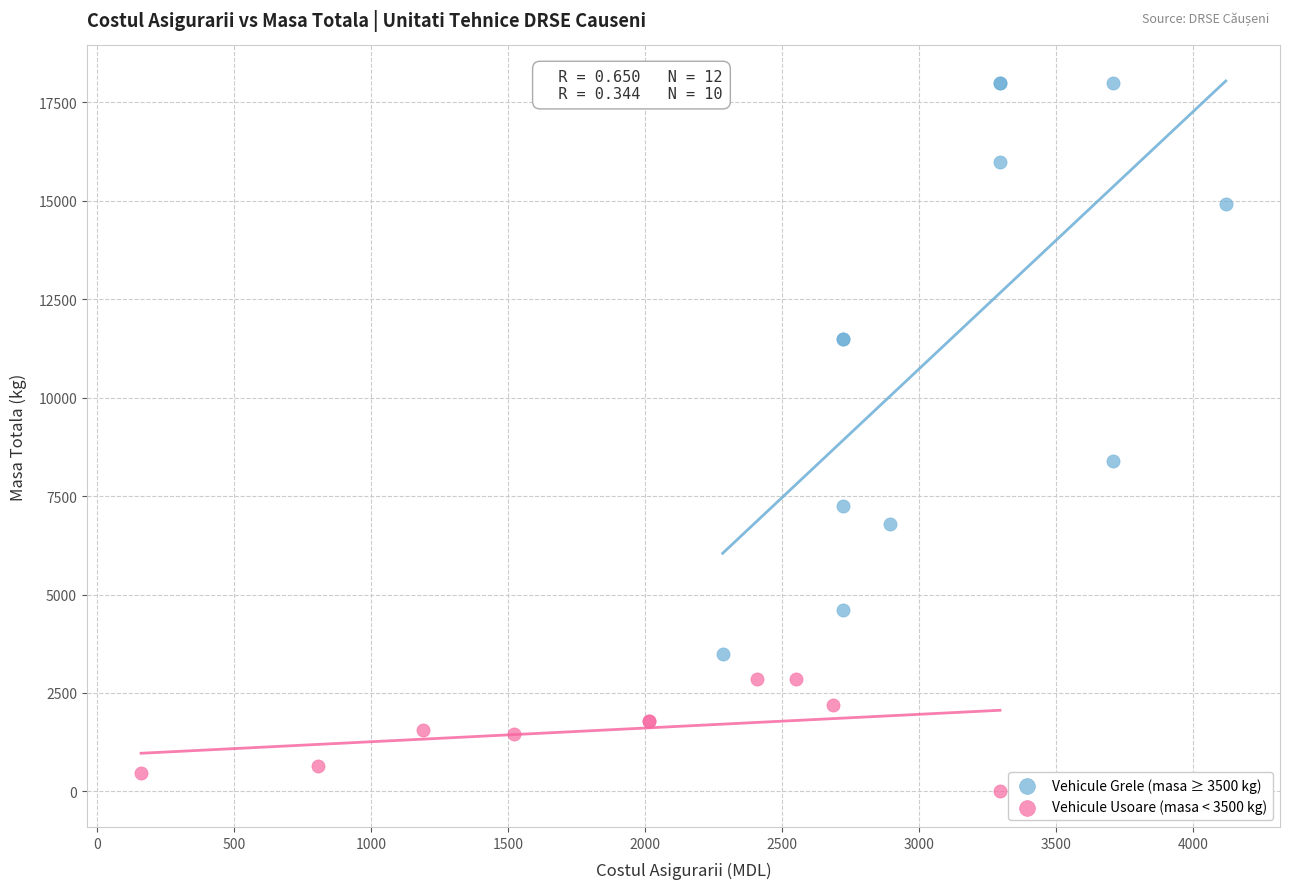

Which series has the largest Y range (max minus min)?

Vehicule Grele (masa ≥ 3500 kg)